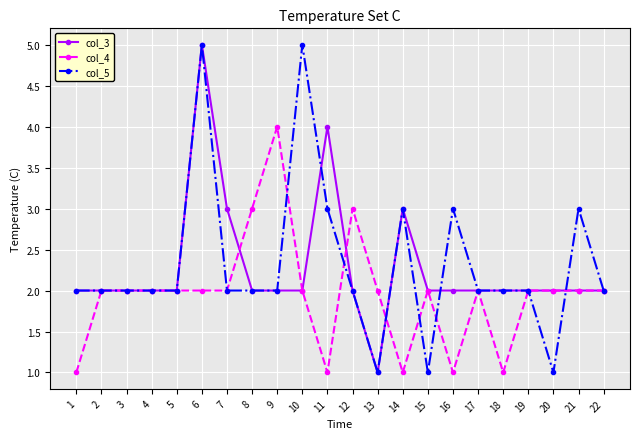

What is the difference between the second highest and minimum values in the col_5 series?

4